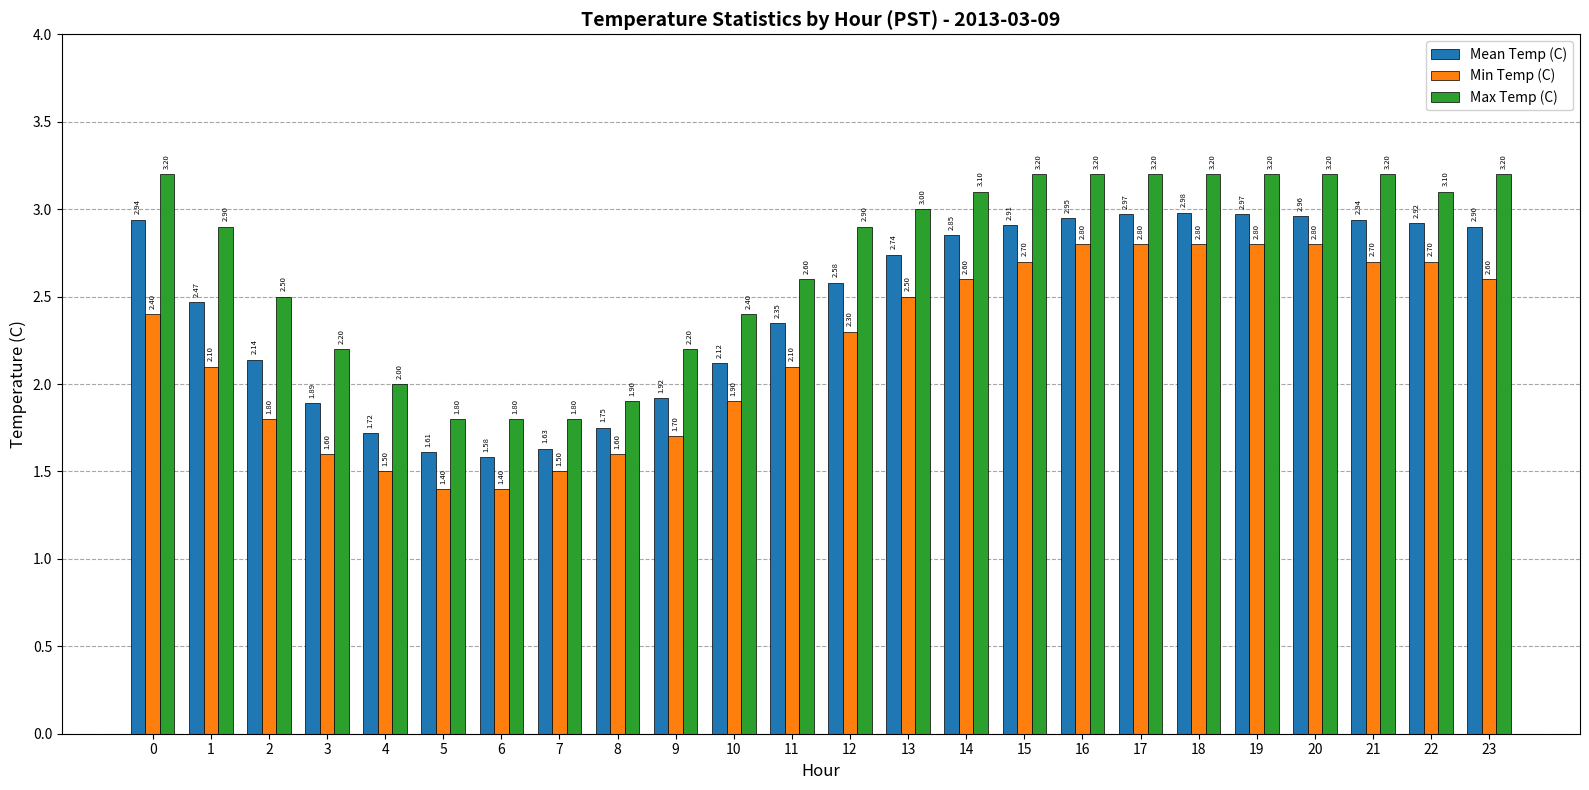

What is the greatest value displayed?

3.2